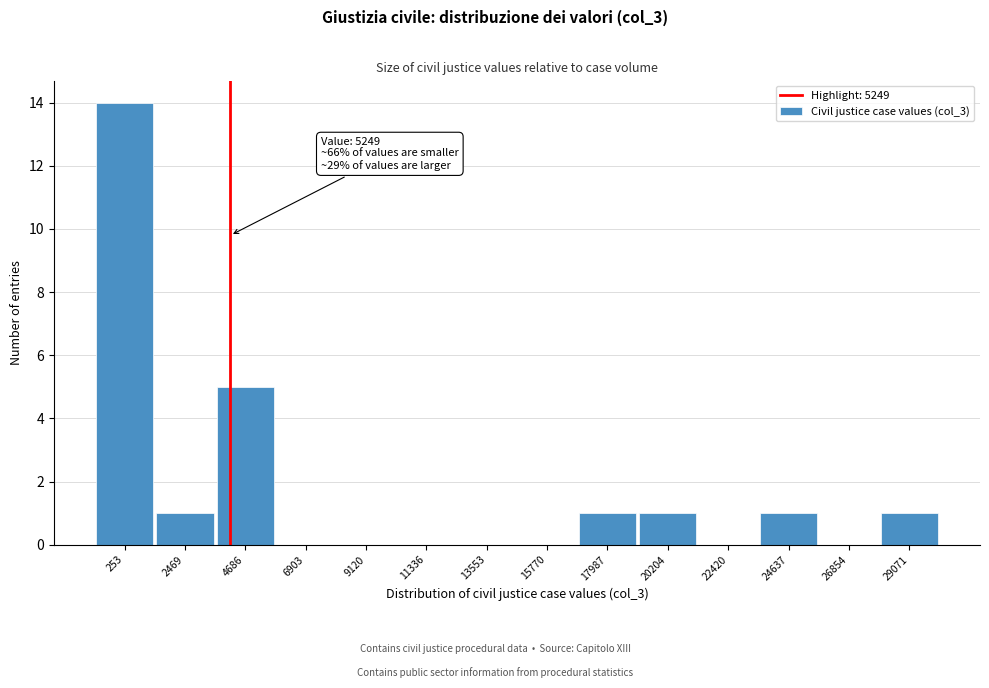

Reading left to right, extract all data points from this chart.

253=14	2469=1	4686=5	6903=0	9120=0	11336=0	13553=0	15770=0	17987=1	20204=1	22420=0	24637=1	26854=0	29071=1